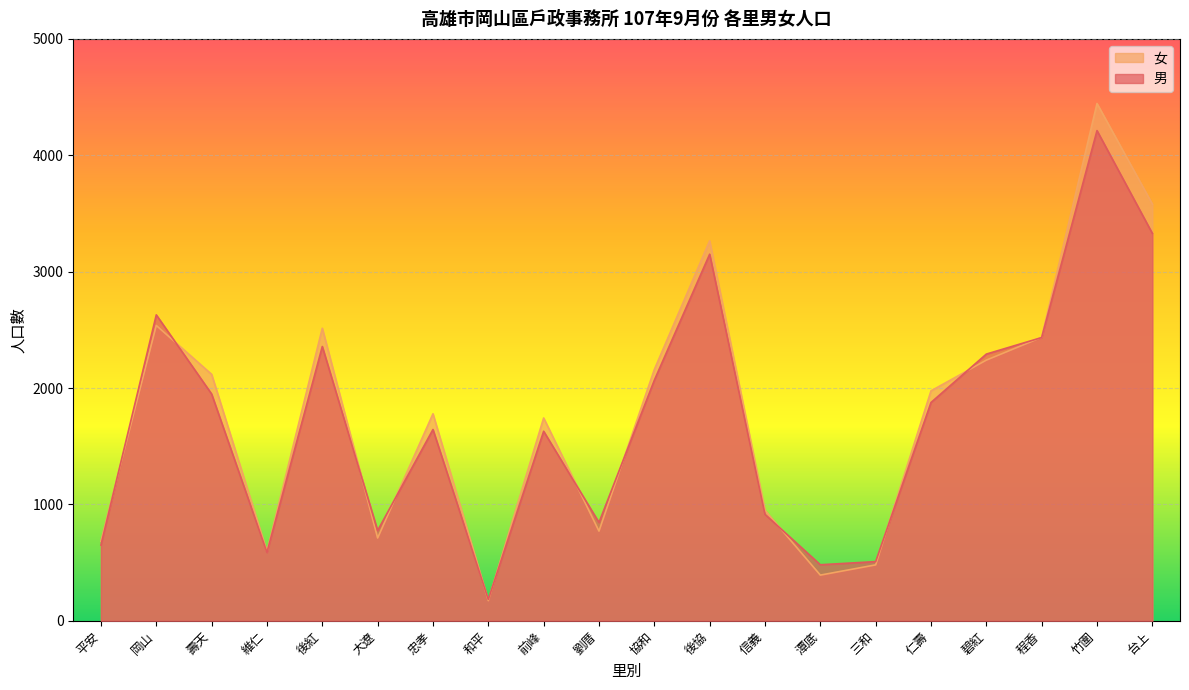

How many data points does each series have?

20